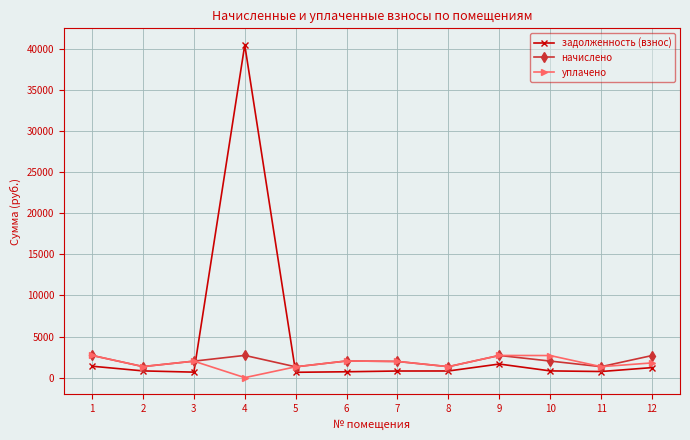

True or false: задолженность (взнос) and начислено cross at least once.

True